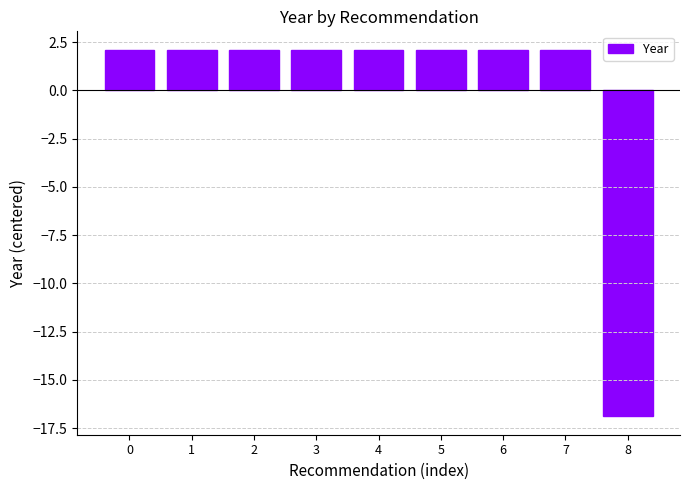

Is it true that the value at 7 is 1.3?

False